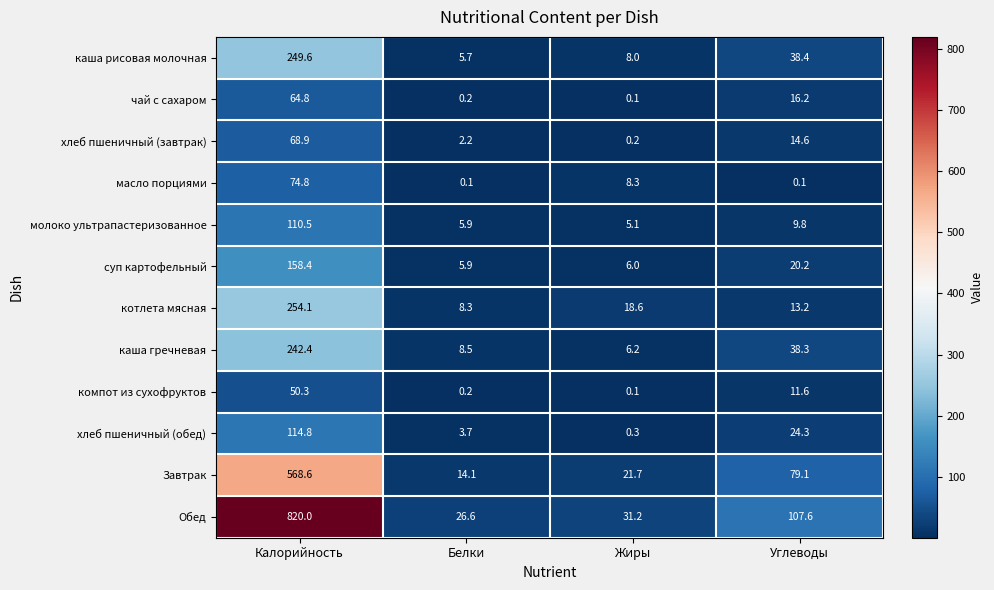

How many categories are shown in the chart?

4